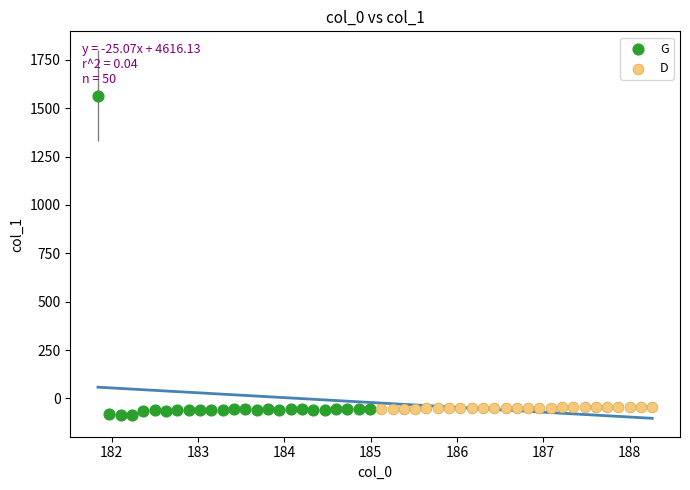

Which series reaches the maximum Y coordinate?

G